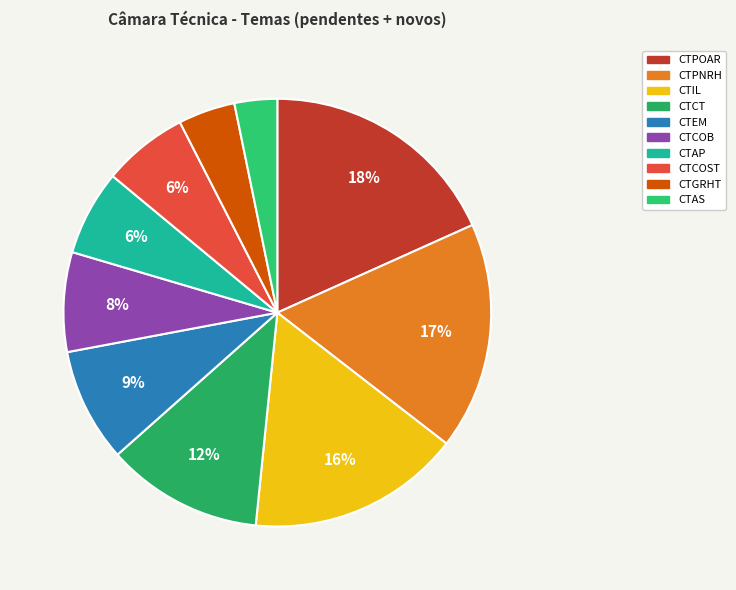

Is there any slice that represents more than half of the pie?

No